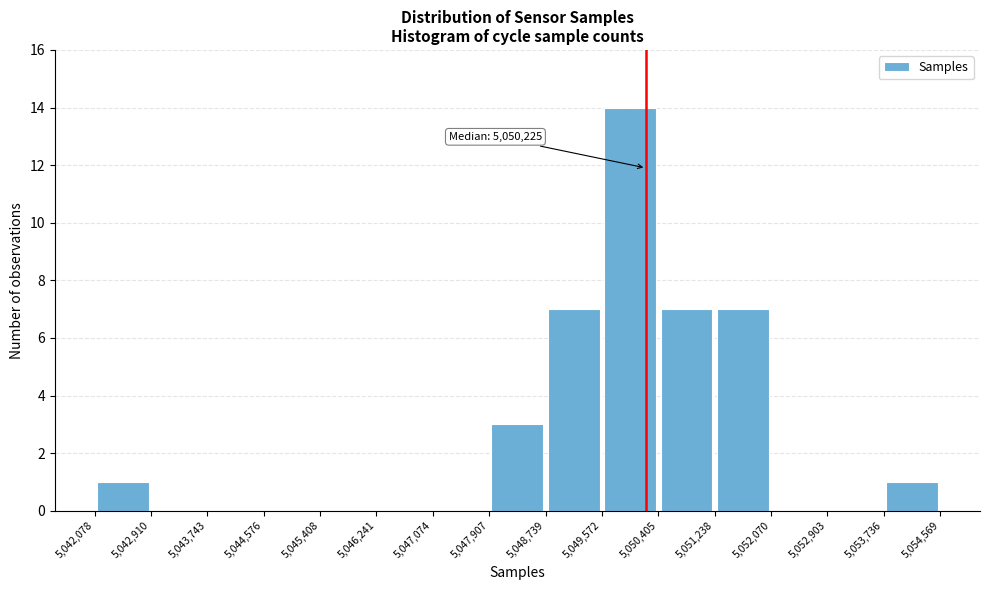

Which range on the x-axis has the tallest bar?

5,049,572 to 5,050,405